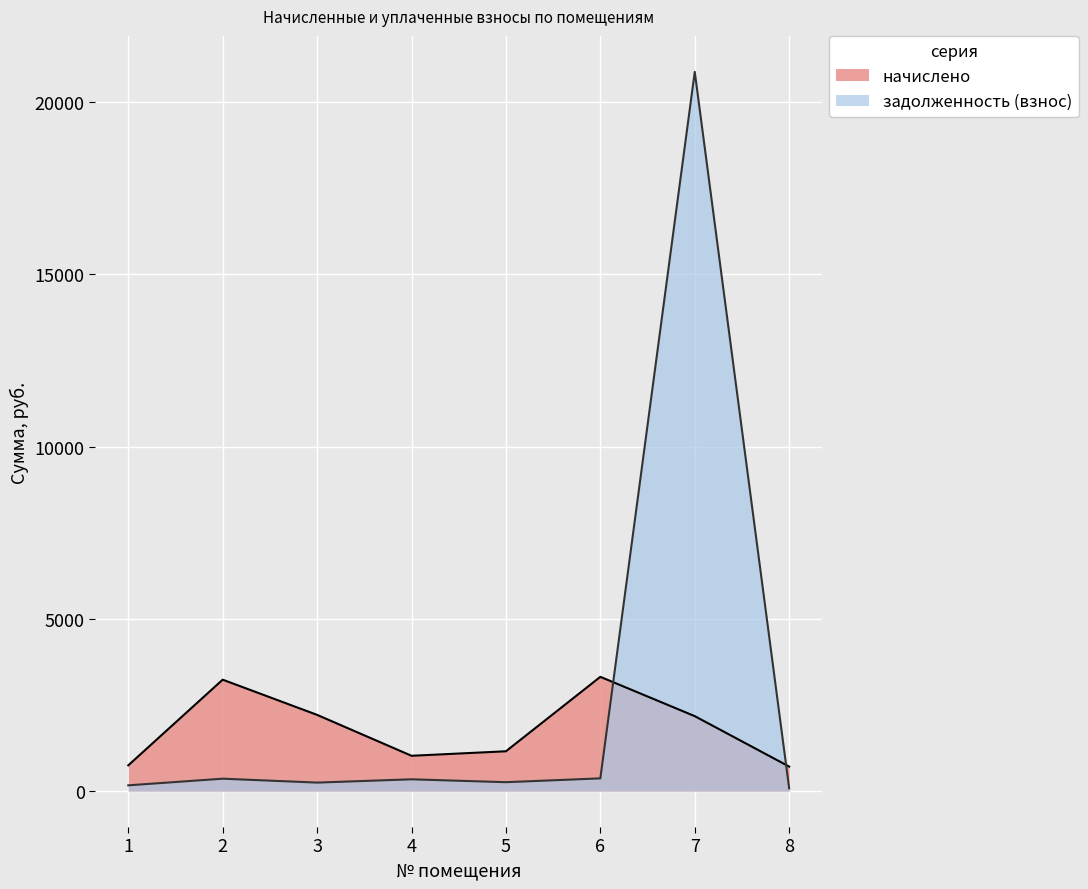

Which label corresponds to the largest value in the chart?

7